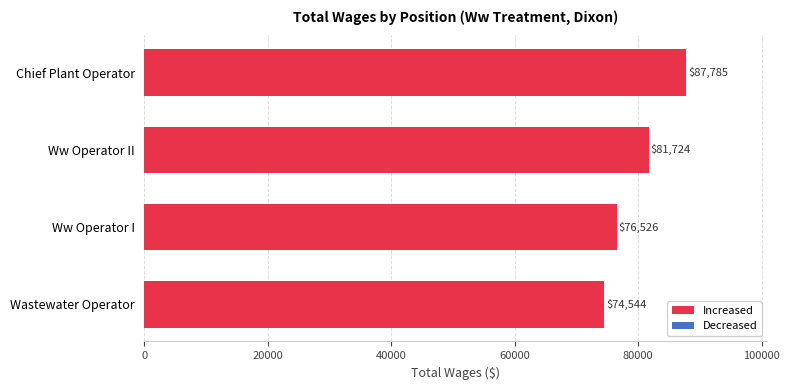

Is it true that the value at Ww Operator I is 18111?

False